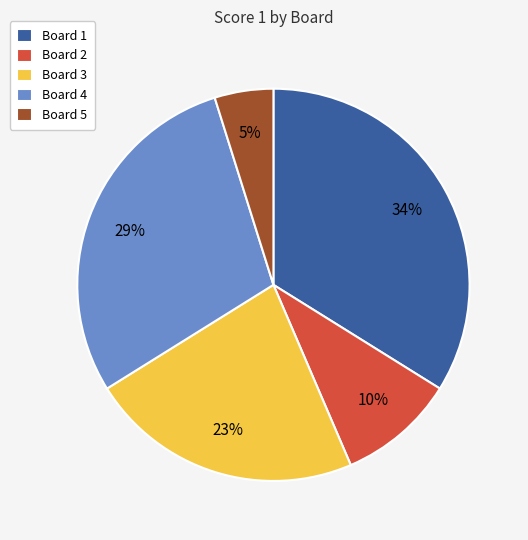

What percentage is the Board 2 slice, to the nearest percent?

10%